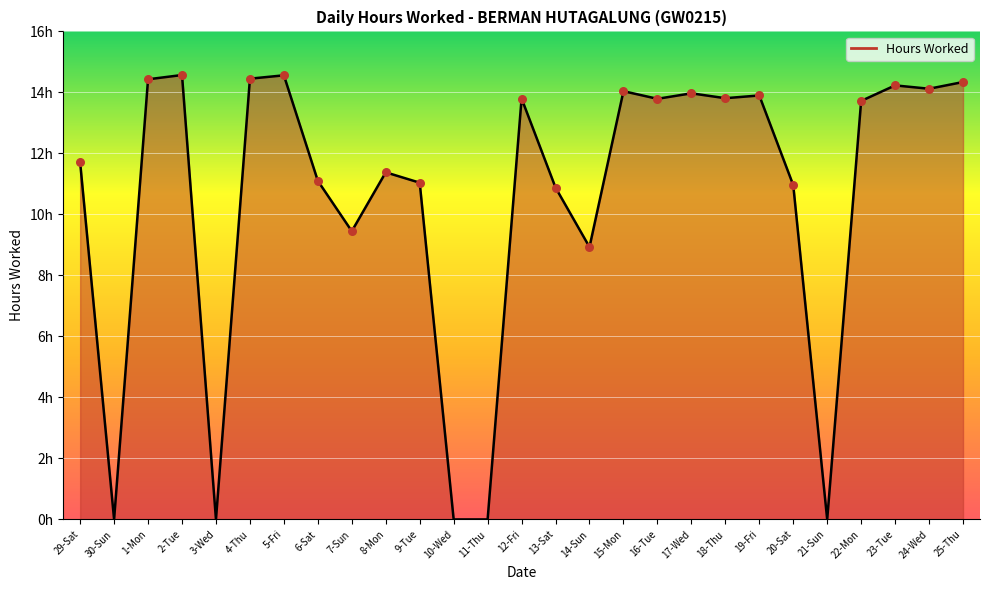

Is this an area chart (filled region under the line)?

Yes